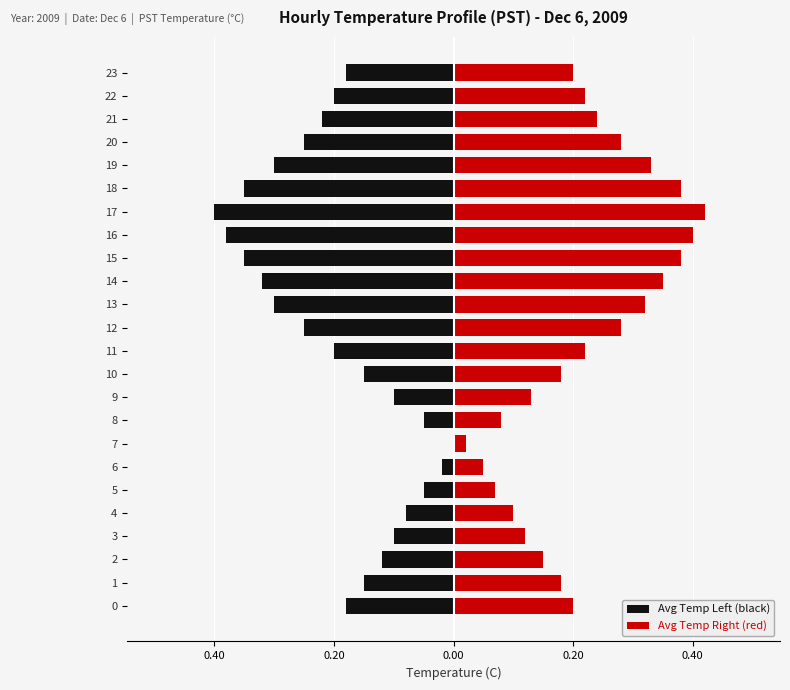

Which series has the largest range (max minus min)?

Avg Temp Left (black)